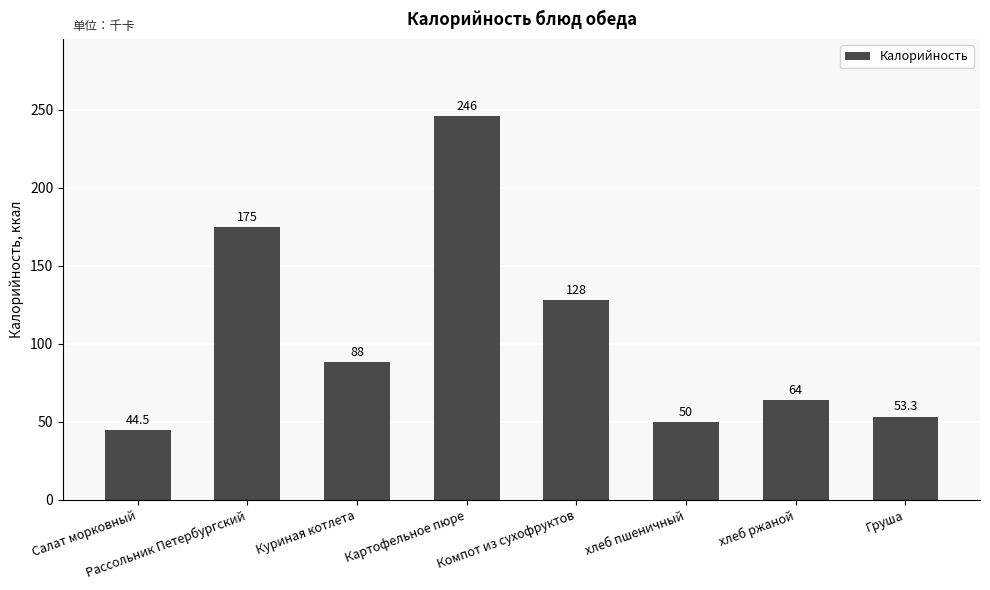

Between Картофельное пюре and Куриная котлета, which is larger?

Картофельное пюре